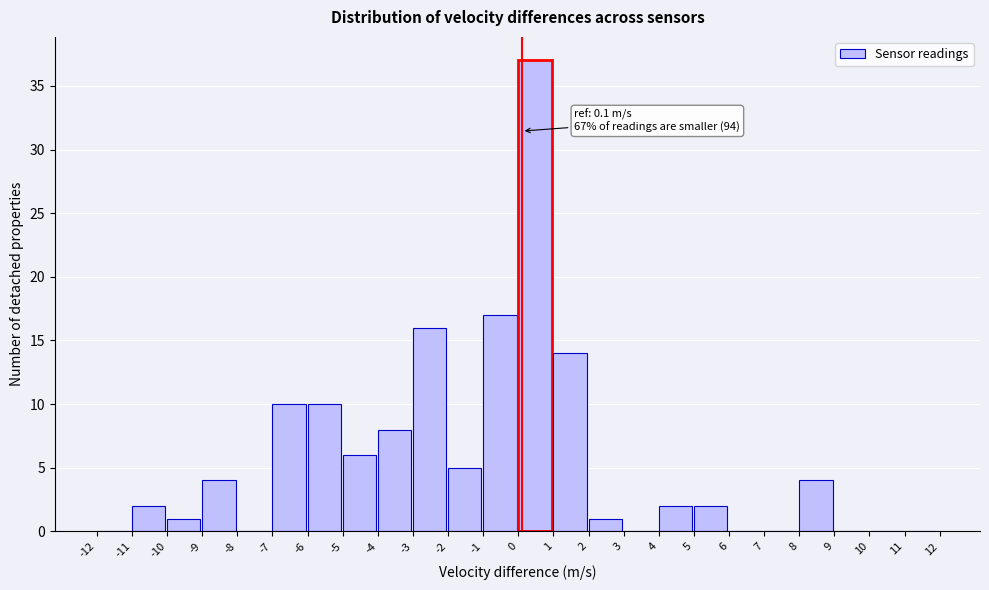

Over which range of the x-axis is the bar tallest?

0 to 1